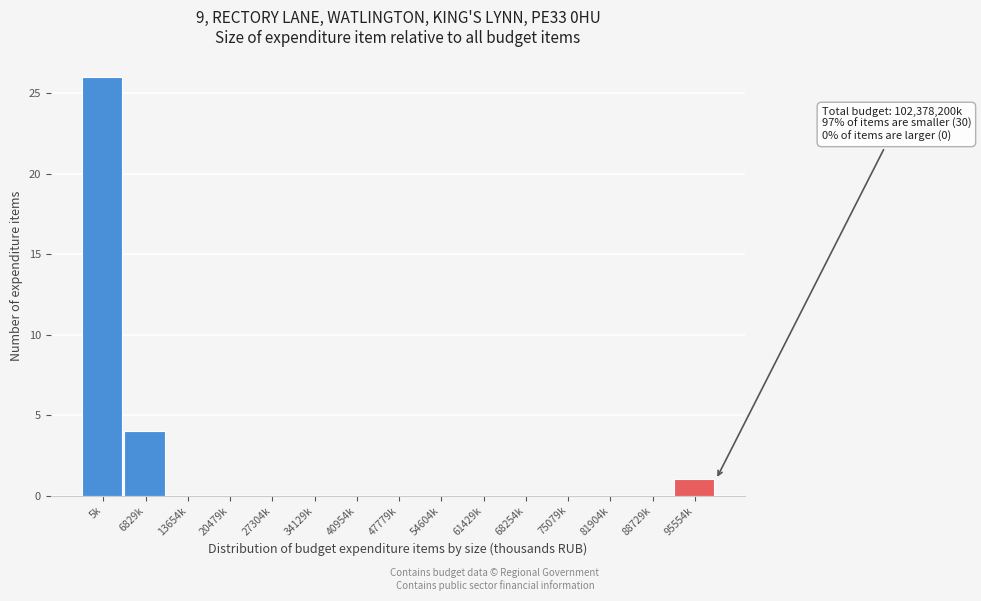

Reading left to right, list all the values displayed in this chart.

5k=26	6829k=4	13654k=0	20479k=0	27304k=0	34129k=0	40954k=0	47779k=0	54604k=0	61429k=0	68254k=0	75079k=0	81904k=0	88729k=0	95554k=1